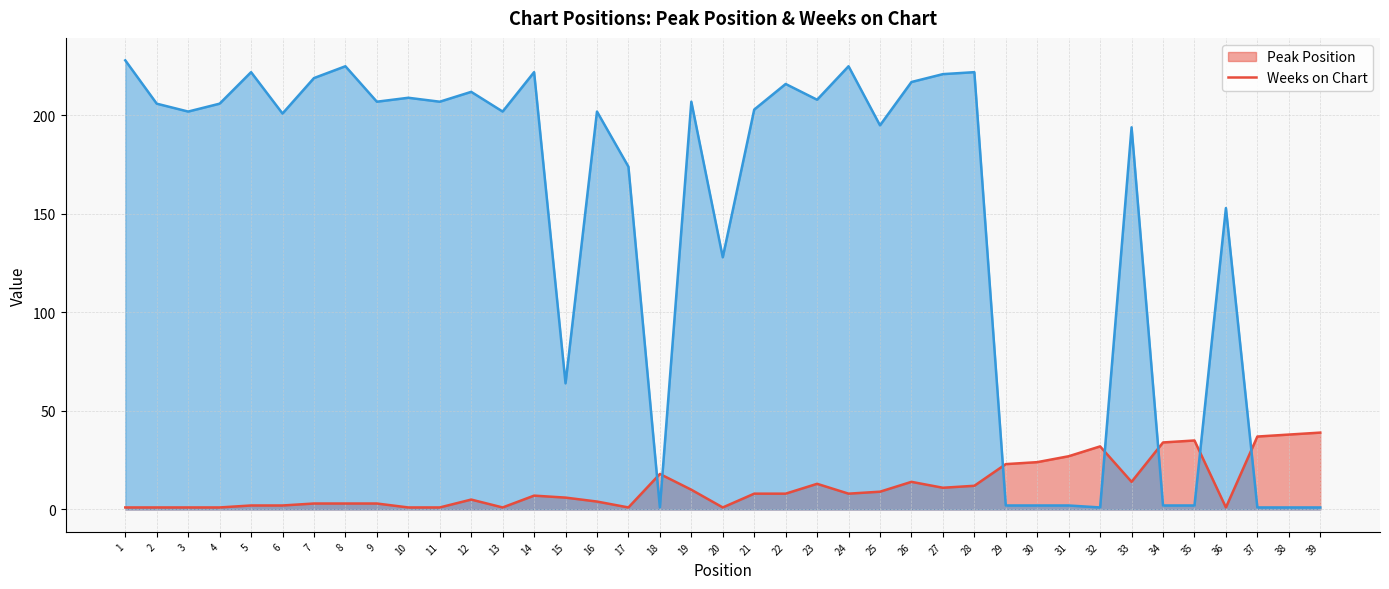

What is the smallest value displayed?

1